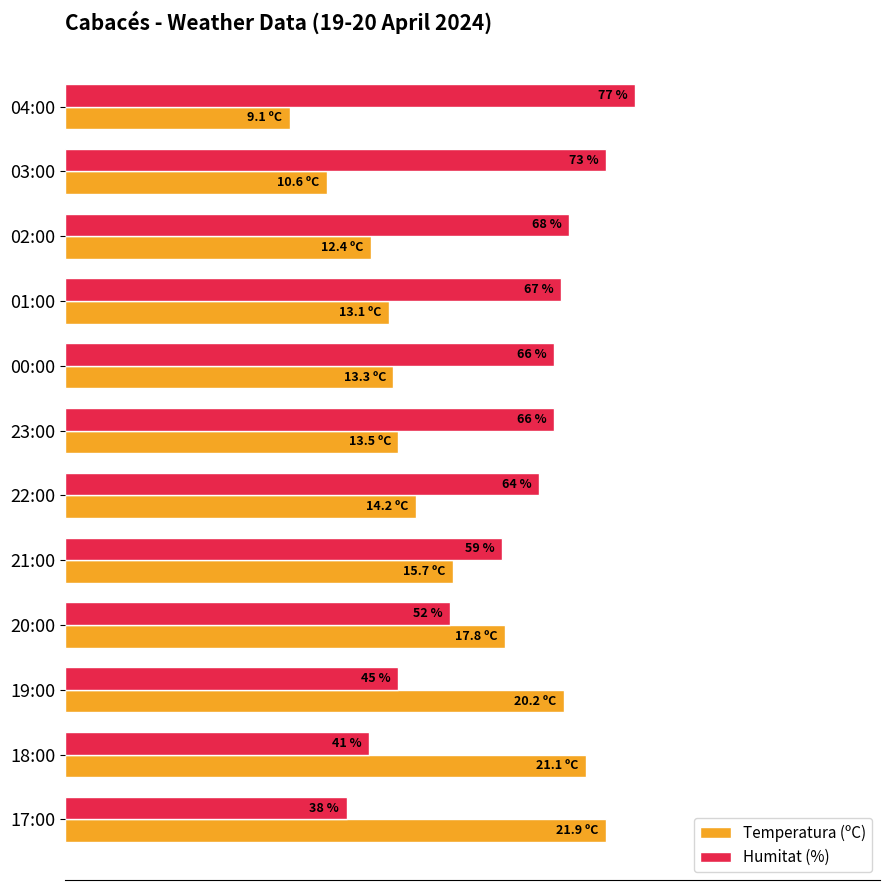

Rank the series at 20:00 from lowest to highest value.

Humitat (%), Temperatura (ºC)